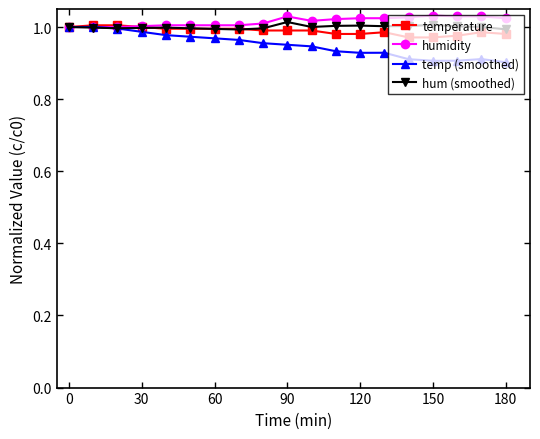

Which series has the widest spread of values?

temp (smoothed)